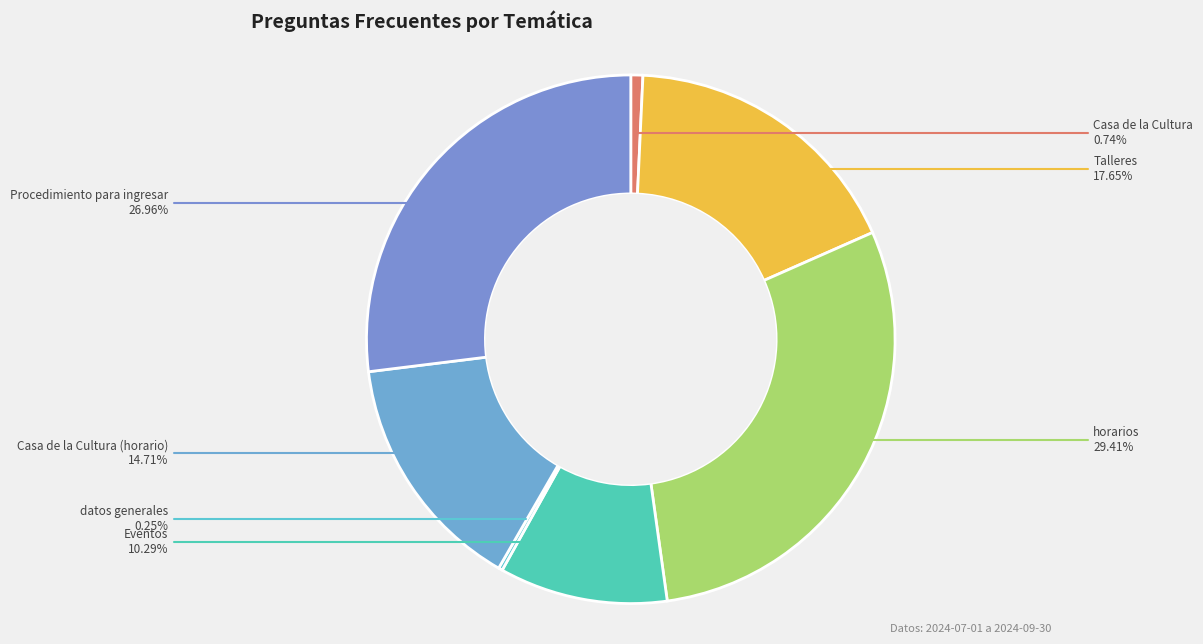

Which category has the biggest portion of the pie?

horarios